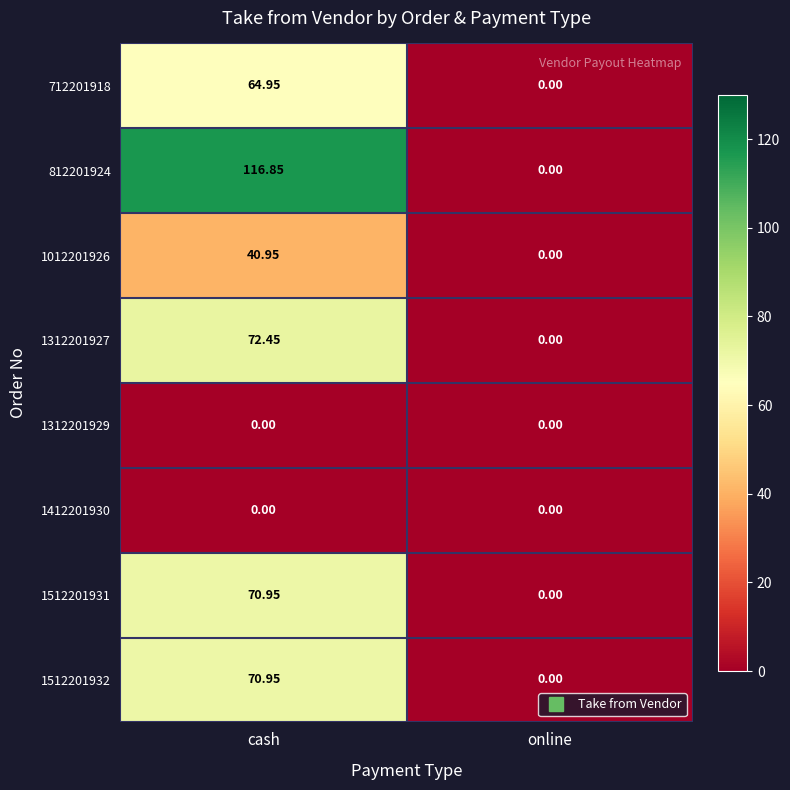

At which category does the chart reach its peak across all series?

cash